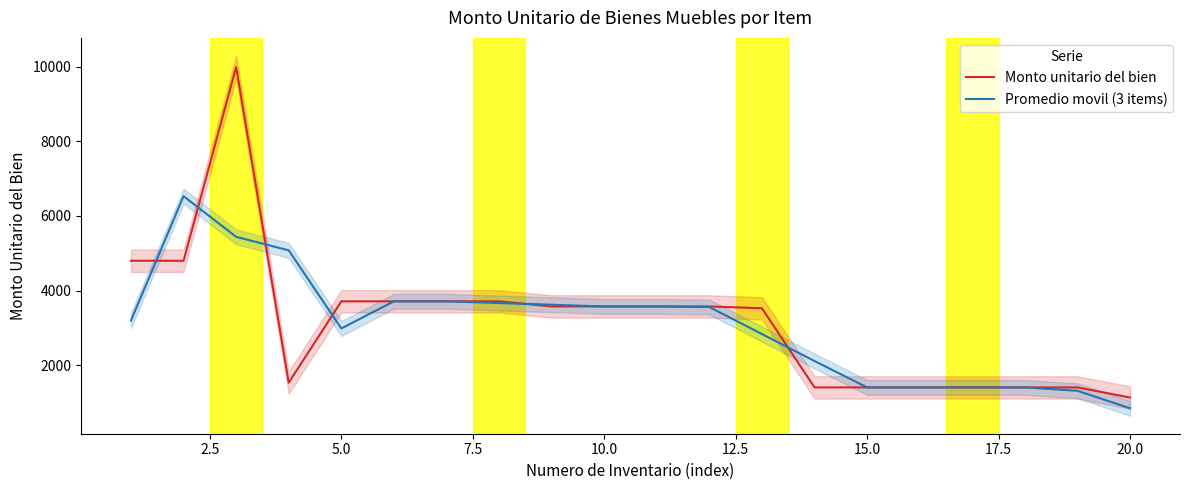

Is this an area chart (filled region under the line)?

No